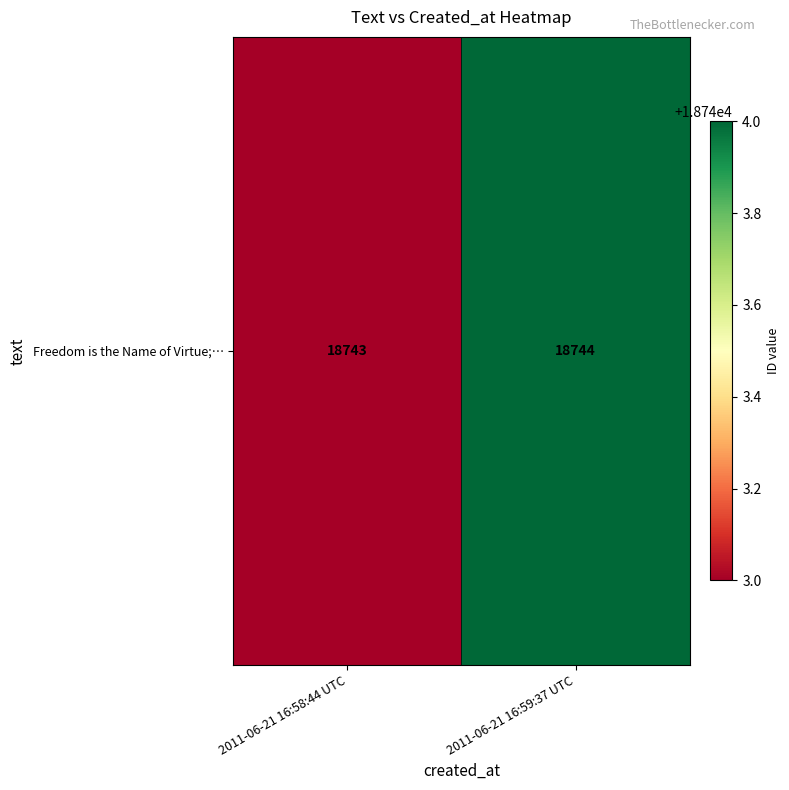

At which category does the chart reach its peak across all series?

2011-06-21 16:59:37 UTC